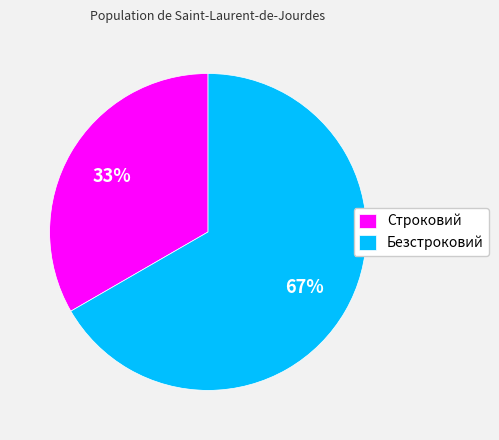

To the nearest percent, what is the average slice percentage?

50%